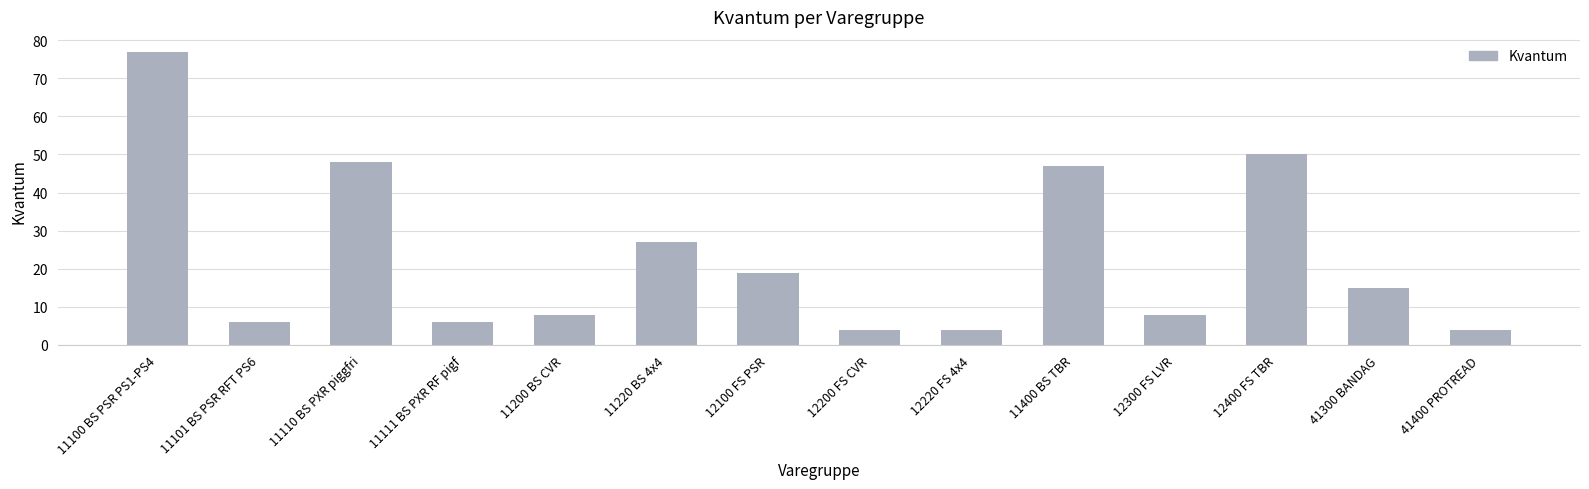

The chart shows a value of 15 at 41300 BANDAG. True or false?

True